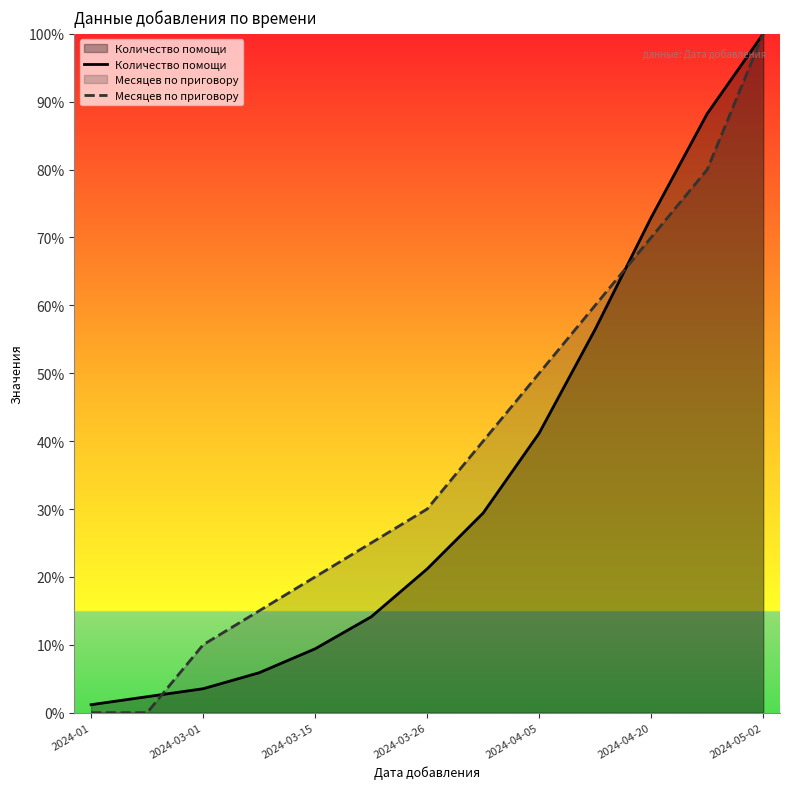

Is it true that Месяцев по приговору equals 100.0 at 2024-05-02?

True